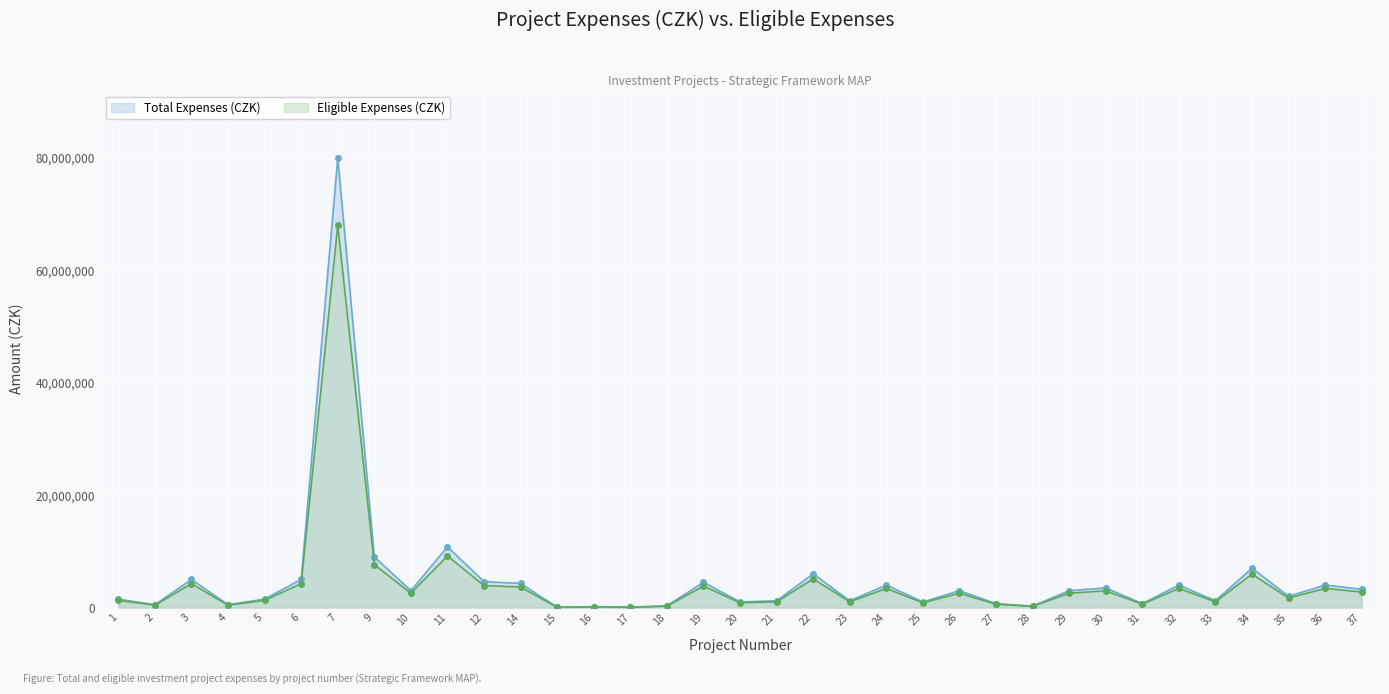

At which label does Total Expenses (CZK) first exceed 3000000?

3